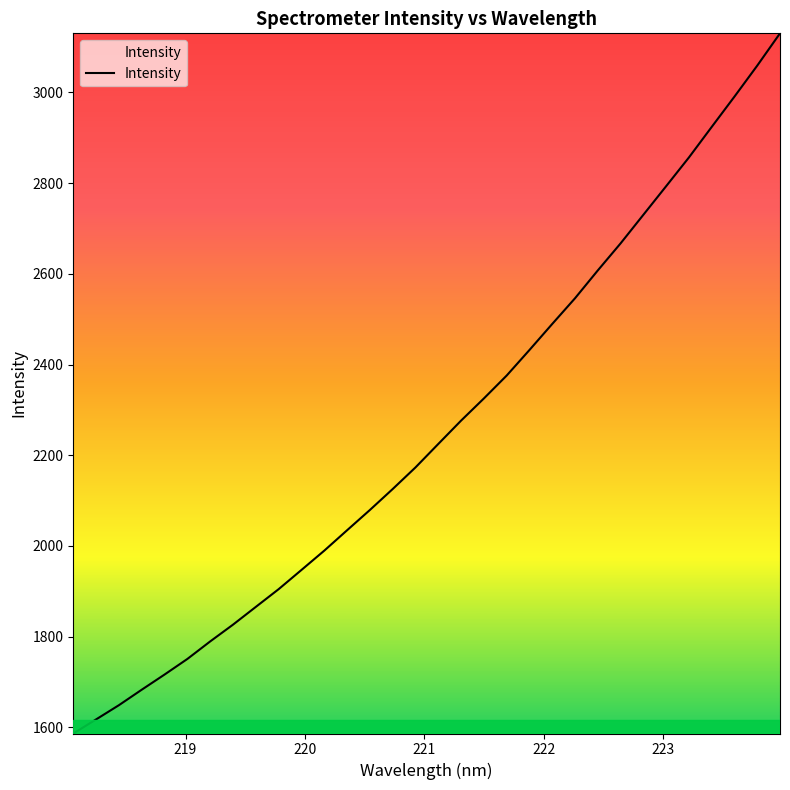

How many lines are shown in the chart?

1